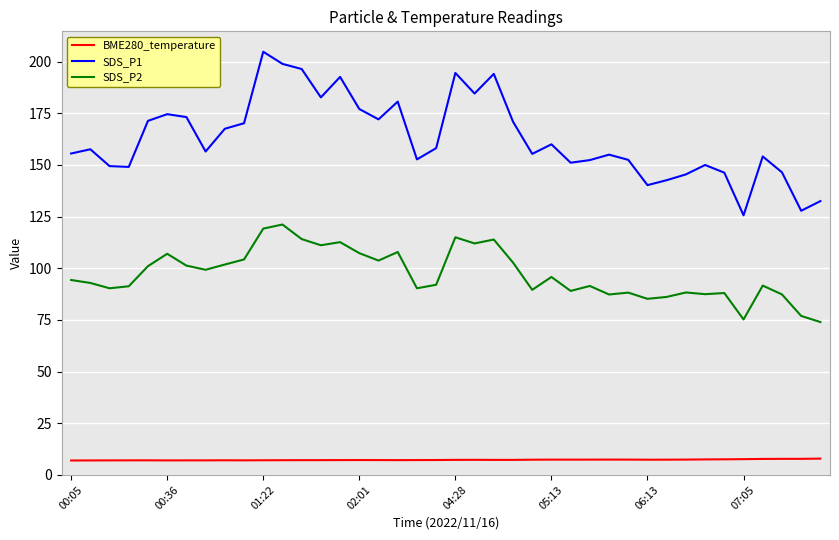

Rank the series by their average value, from lowest to highest.

BME280_temperature, SDS_P2, SDS_P1